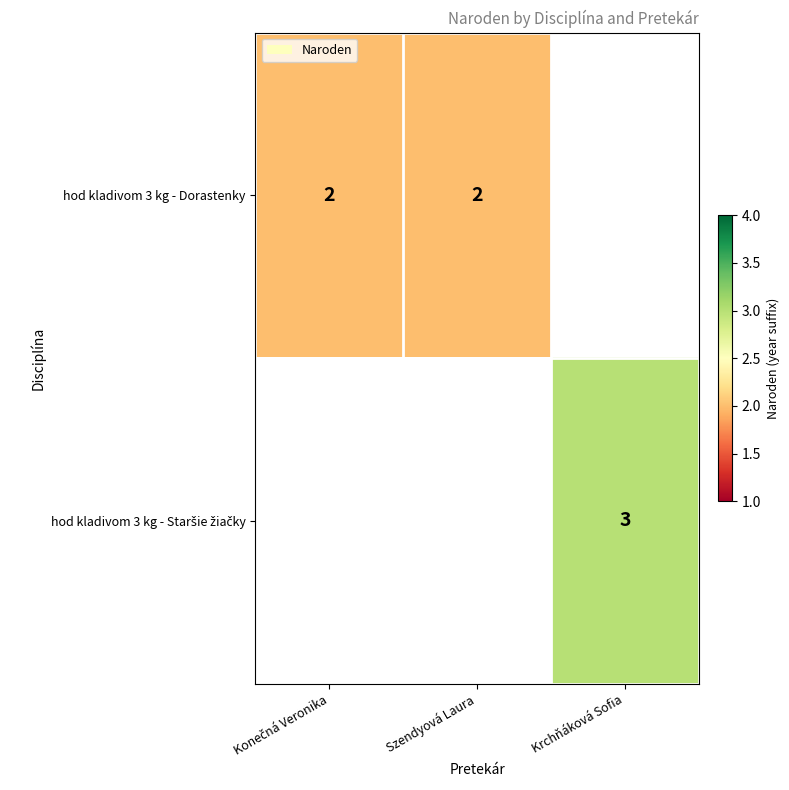

What is the greatest value displayed?

3